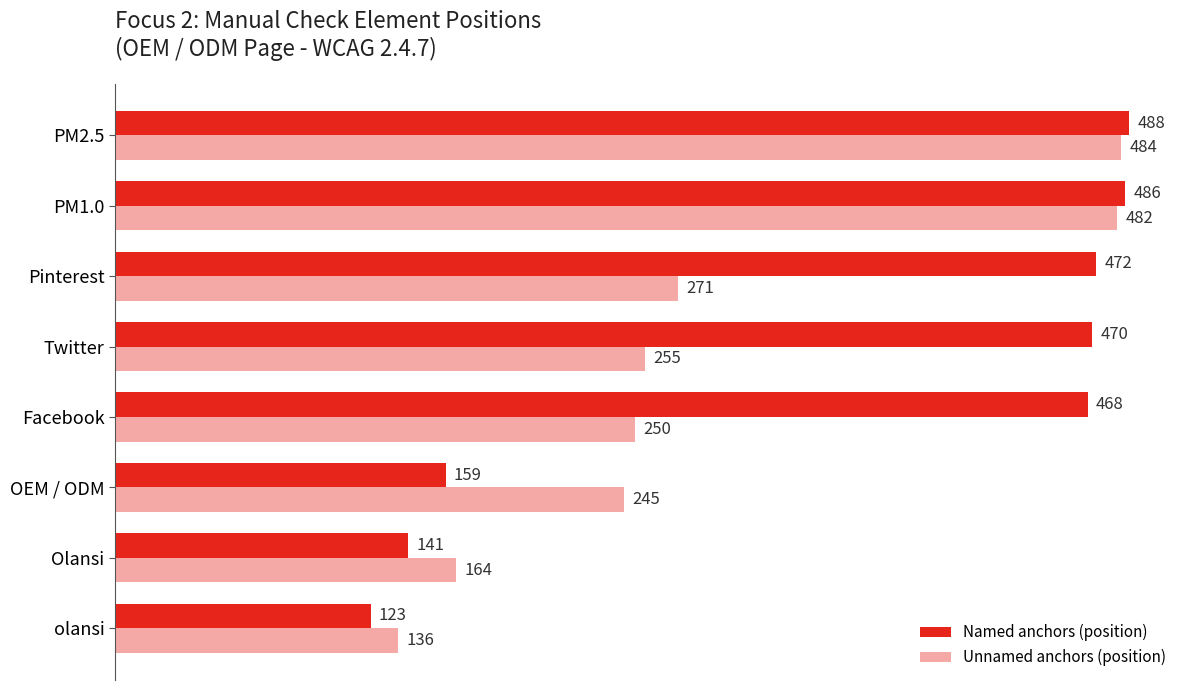

What are all the series names shown in the legend?

Named anchors (position), Unnamed anchors (position)